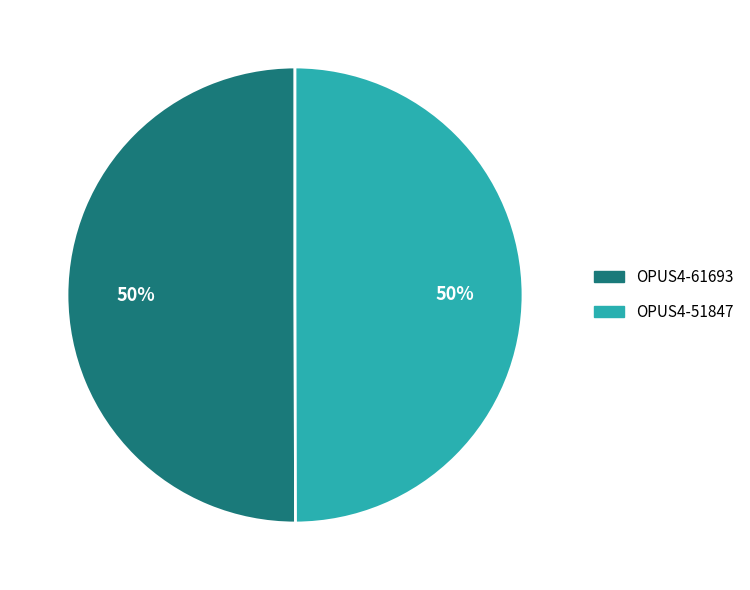

Count the number of slices in the pie.

2